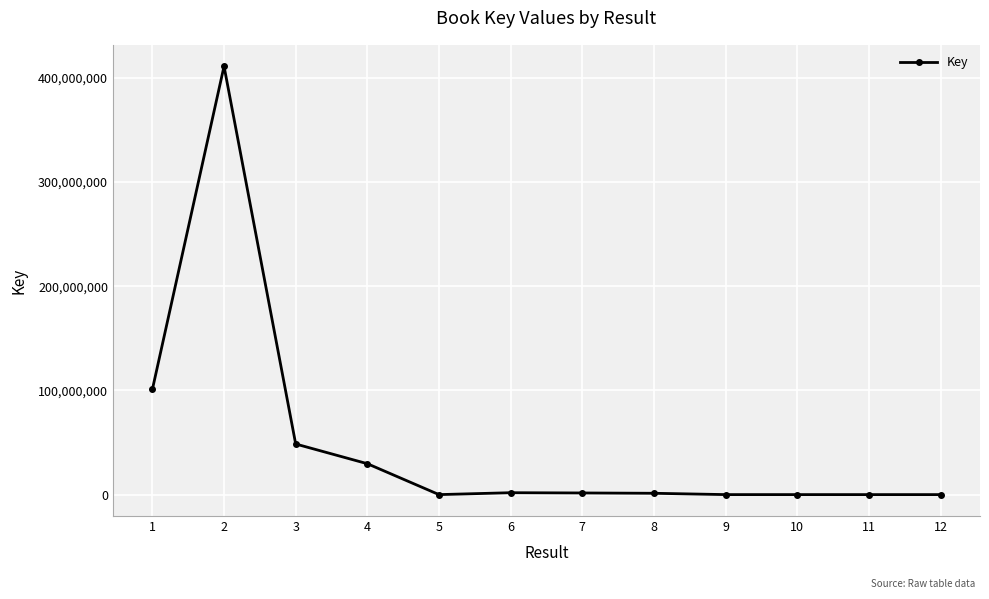

What is the average value?

49573271